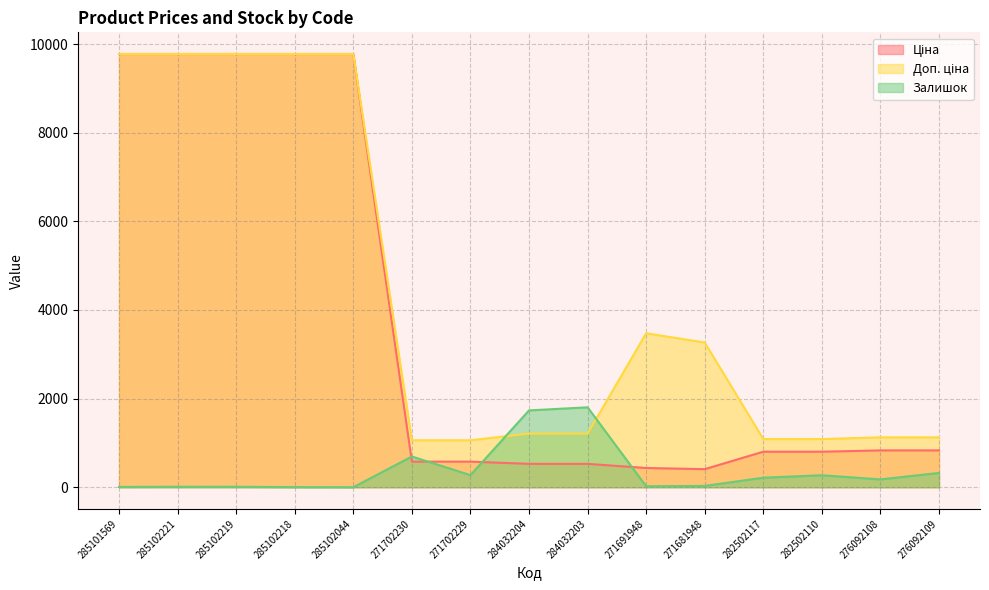

How many values in the Доп. ціна series are below 1210?

6